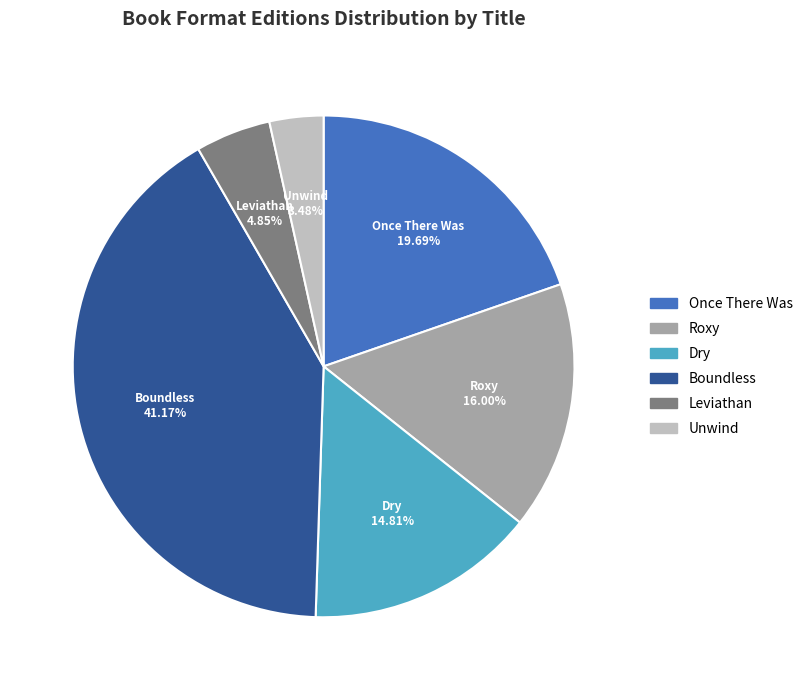

Which category has the smallest portion of the pie?

Unwind